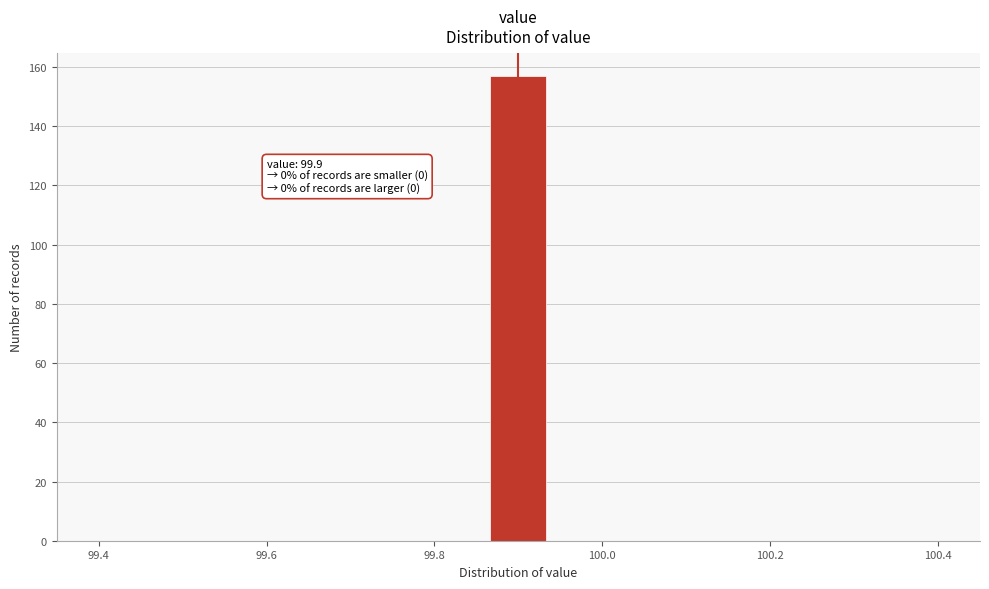

Around what value on the x-axis is the tallest bar? Give the approximate position of its centre, as read against the axis.

99.90